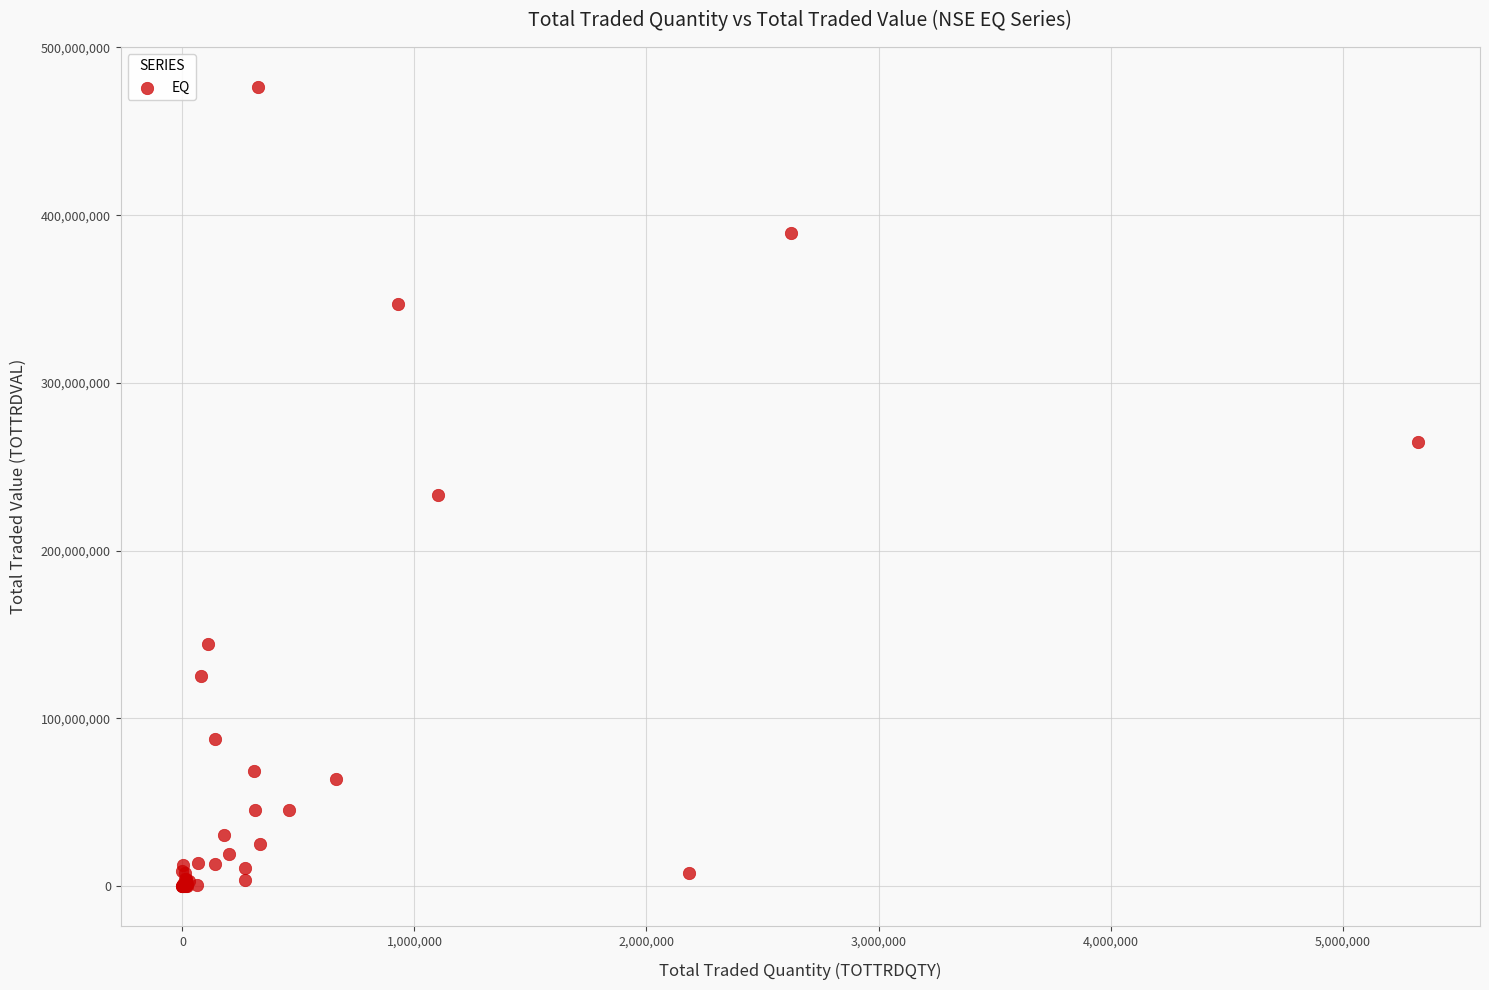

What Y value in the scatter plot is closest to 238208142?

232898865.8